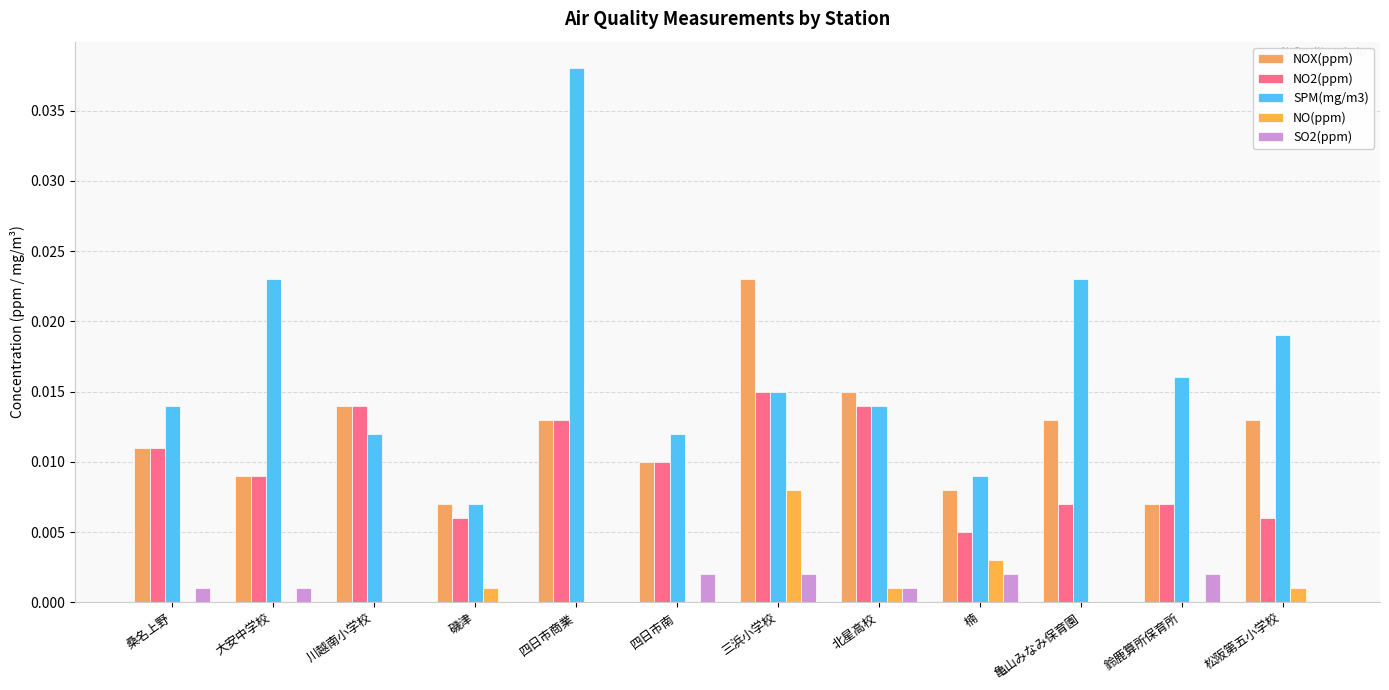

Count the number of data series in this chart.

5